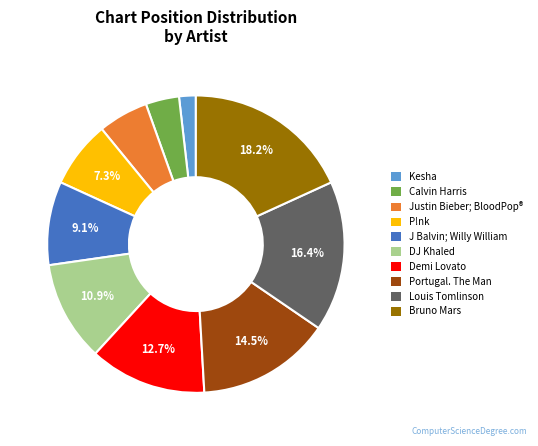

What percentage is NOT represented by Louis Tomlinson?

83.6%